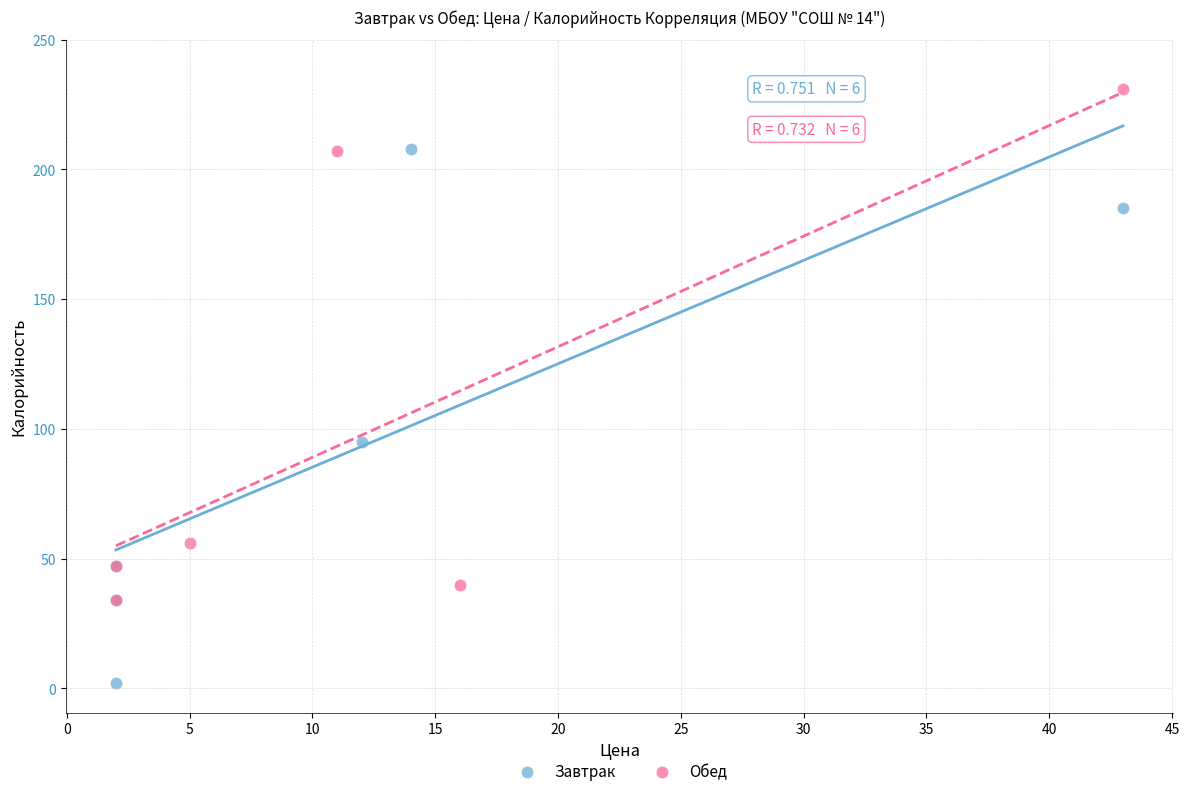

Which series reaches the minimum Y coordinate?

Завтрак